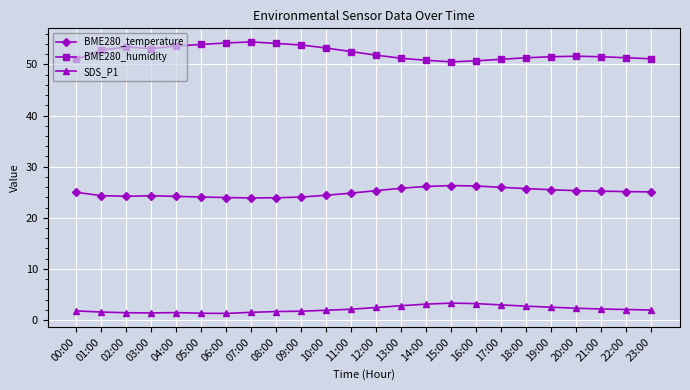

What is the label of the 18th point from the right?

06:00